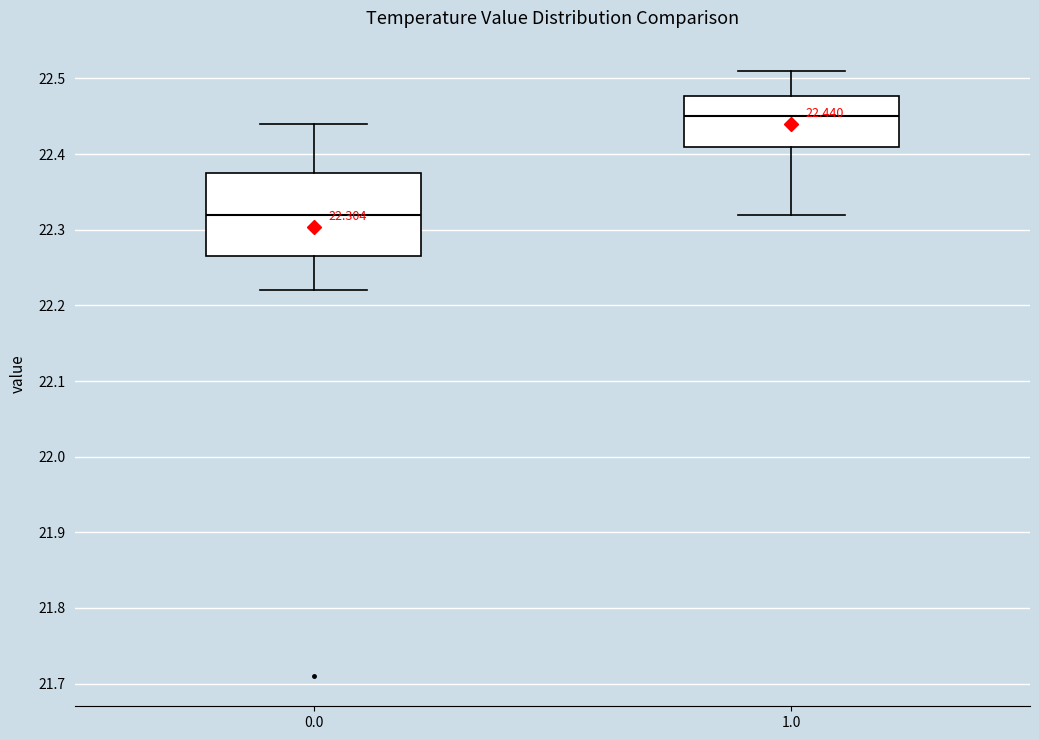

Which box's median line is the lowest?

0.0